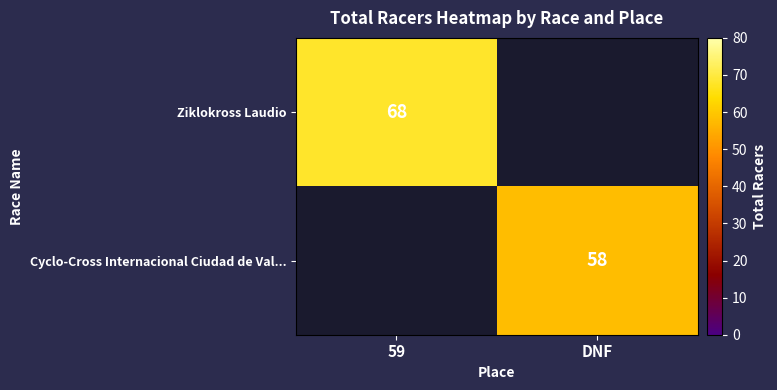

The value of Ziklokross Laudio at 59 is 43. True or false?

False